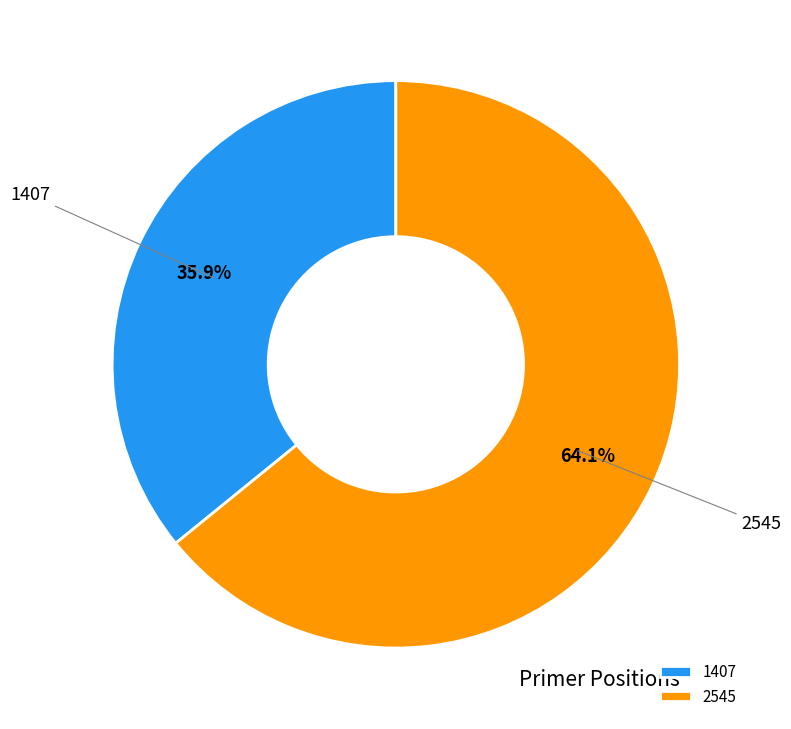

Rank the categories by value from lowest to highest.

1407, 2545